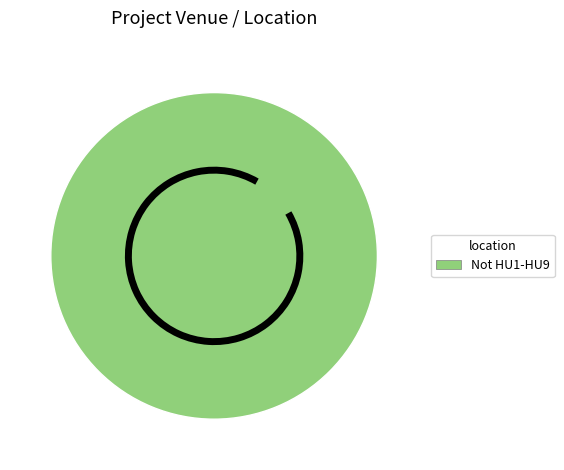

Which slice represents more than half of the pie?

Not HU1-HU9